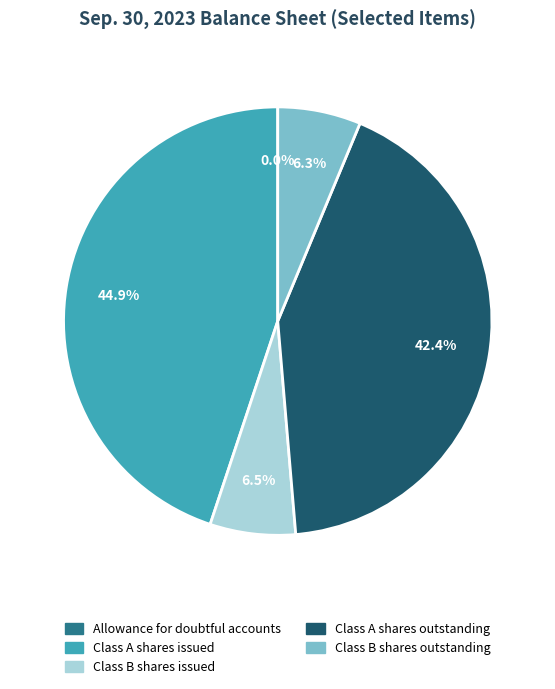

Is Class A shares outstanding the majority of the pie?

No